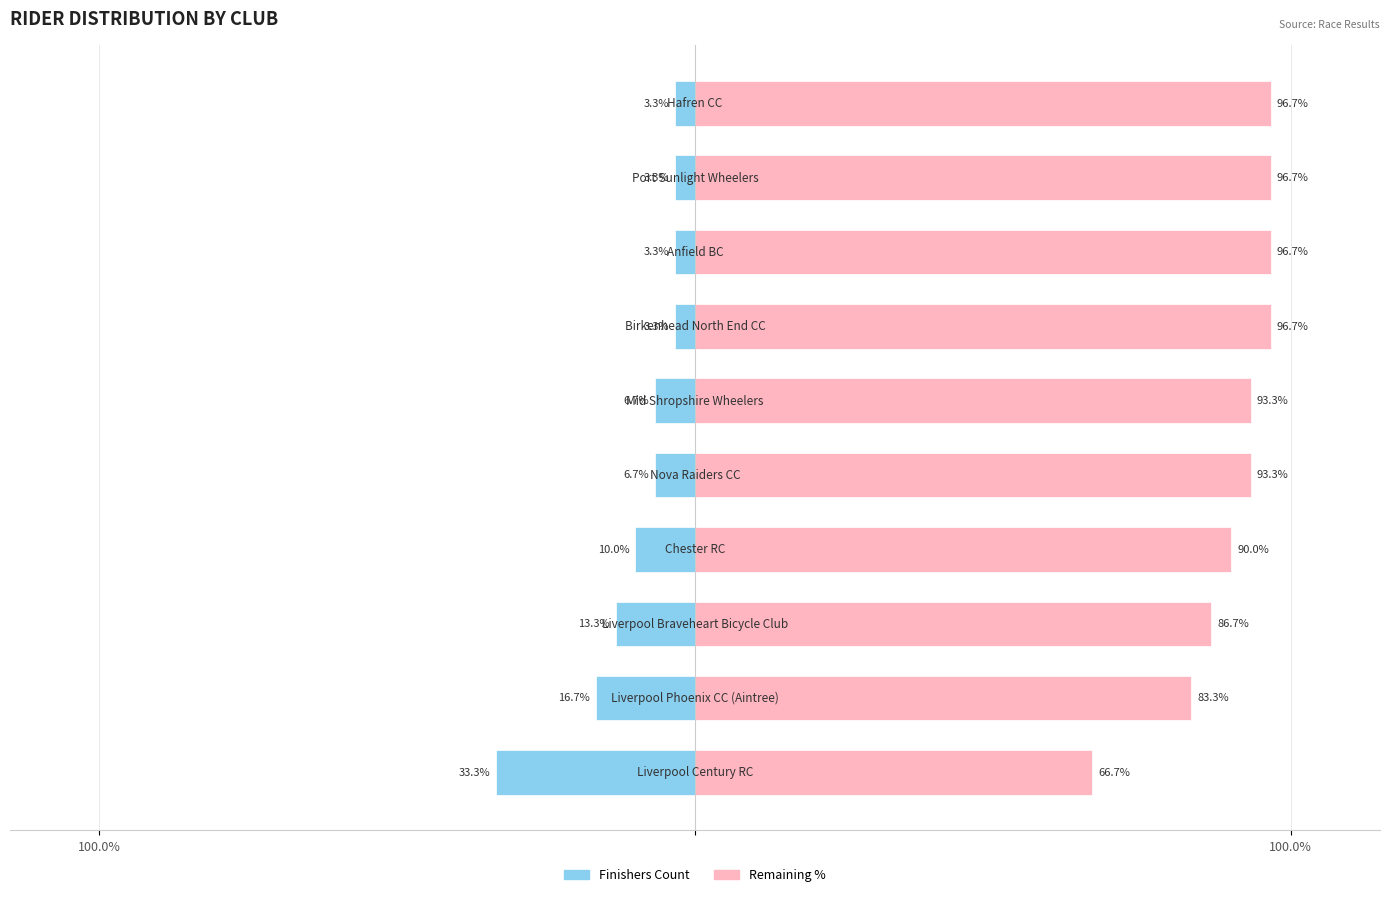

Reading left to right, extract all data points from this chart.

Finishers (blue): -33.3	-16.7	-13.3	-10.0	-6.7	-6.7	-3.3	-3.3	-3.3	-3.3
Other (pink): 66.7	83.3	86.7	90.0	93.3	93.3	96.7	96.7	96.7	96.7